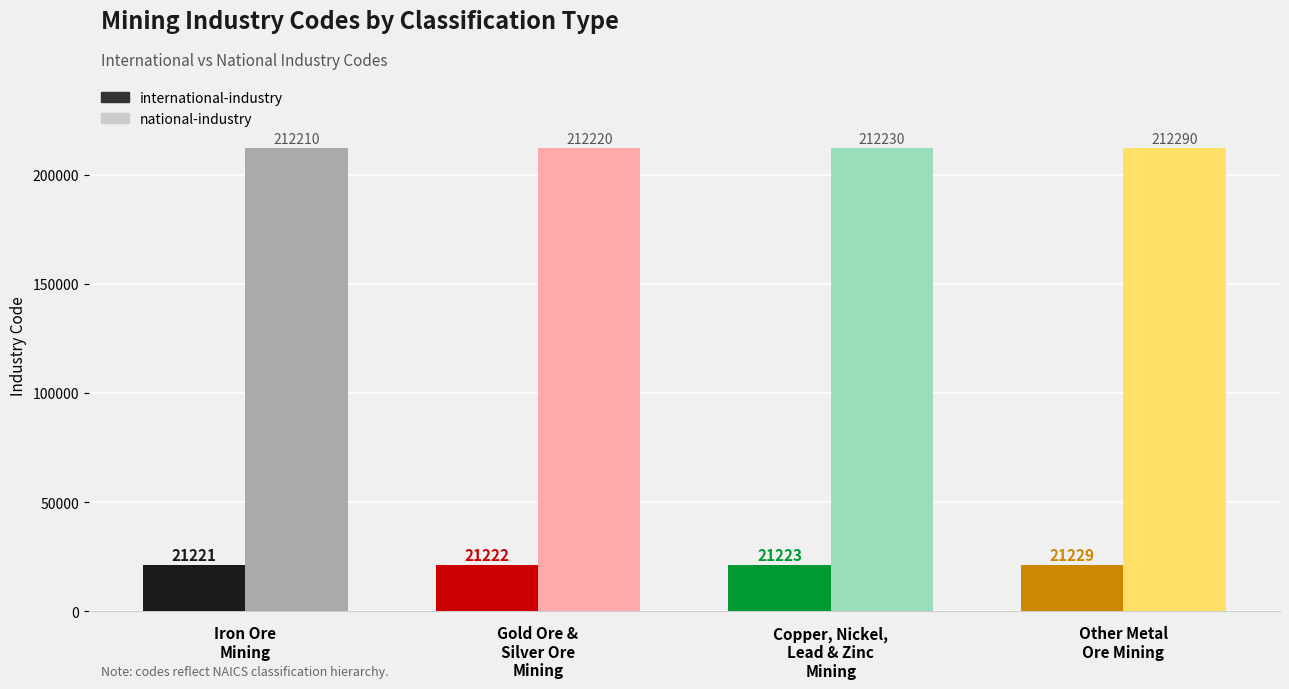

What is the difference between the maximum and minimum values in the international-industry series?

8